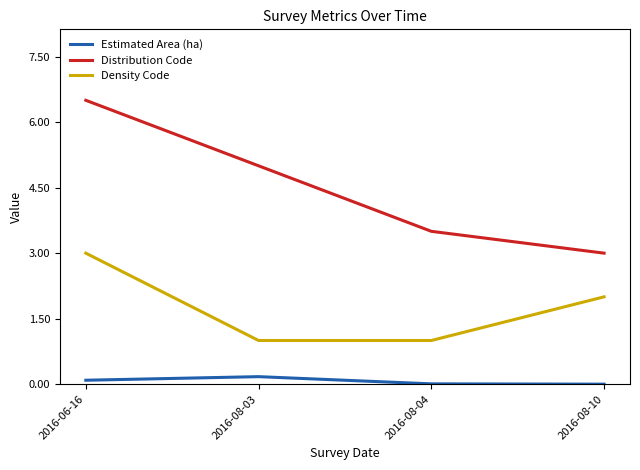

Between 2016-06-16 and 2016-08-03, which series saw the biggest shift?

Density Code